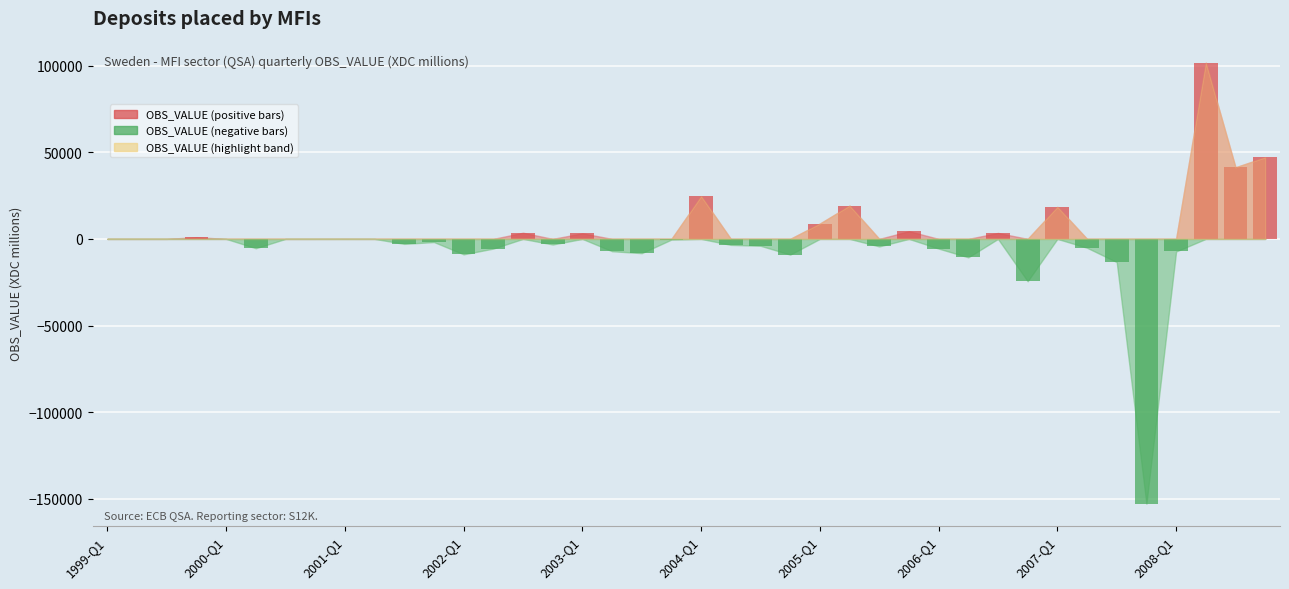

Which has a higher value, 18 or 11?

18